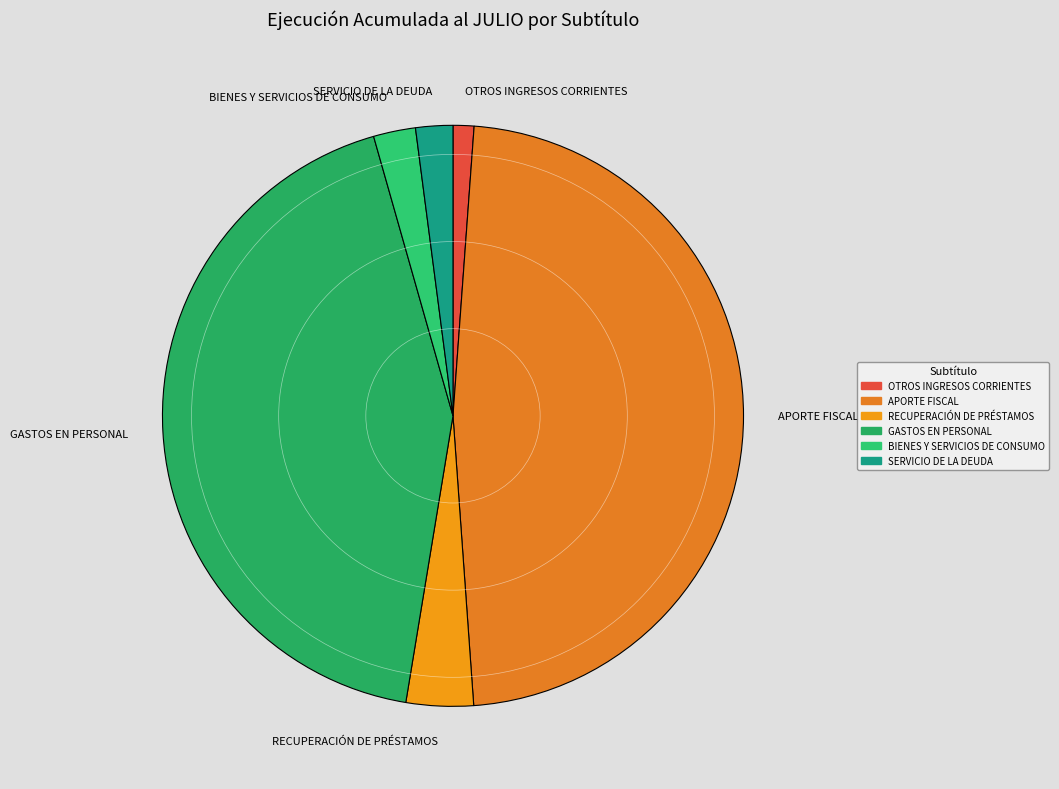

True or false: APORTE FISCAL accounts for 48% of the total.

True